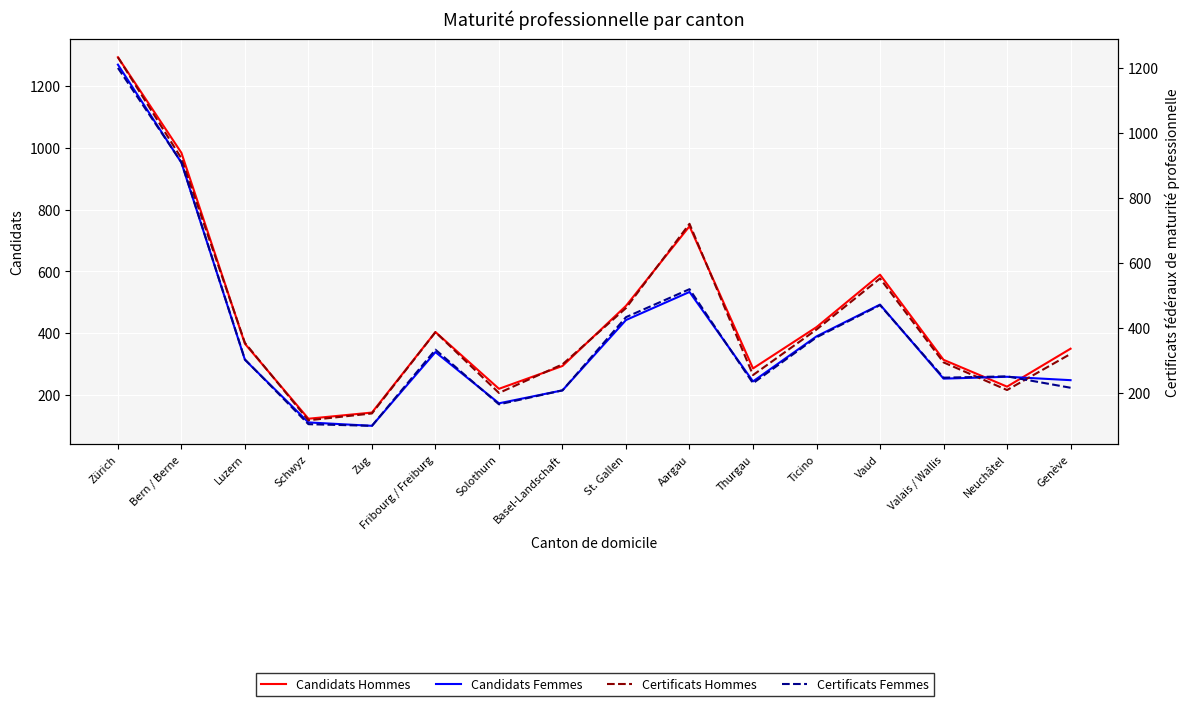

How many series are shown in this chart?

4